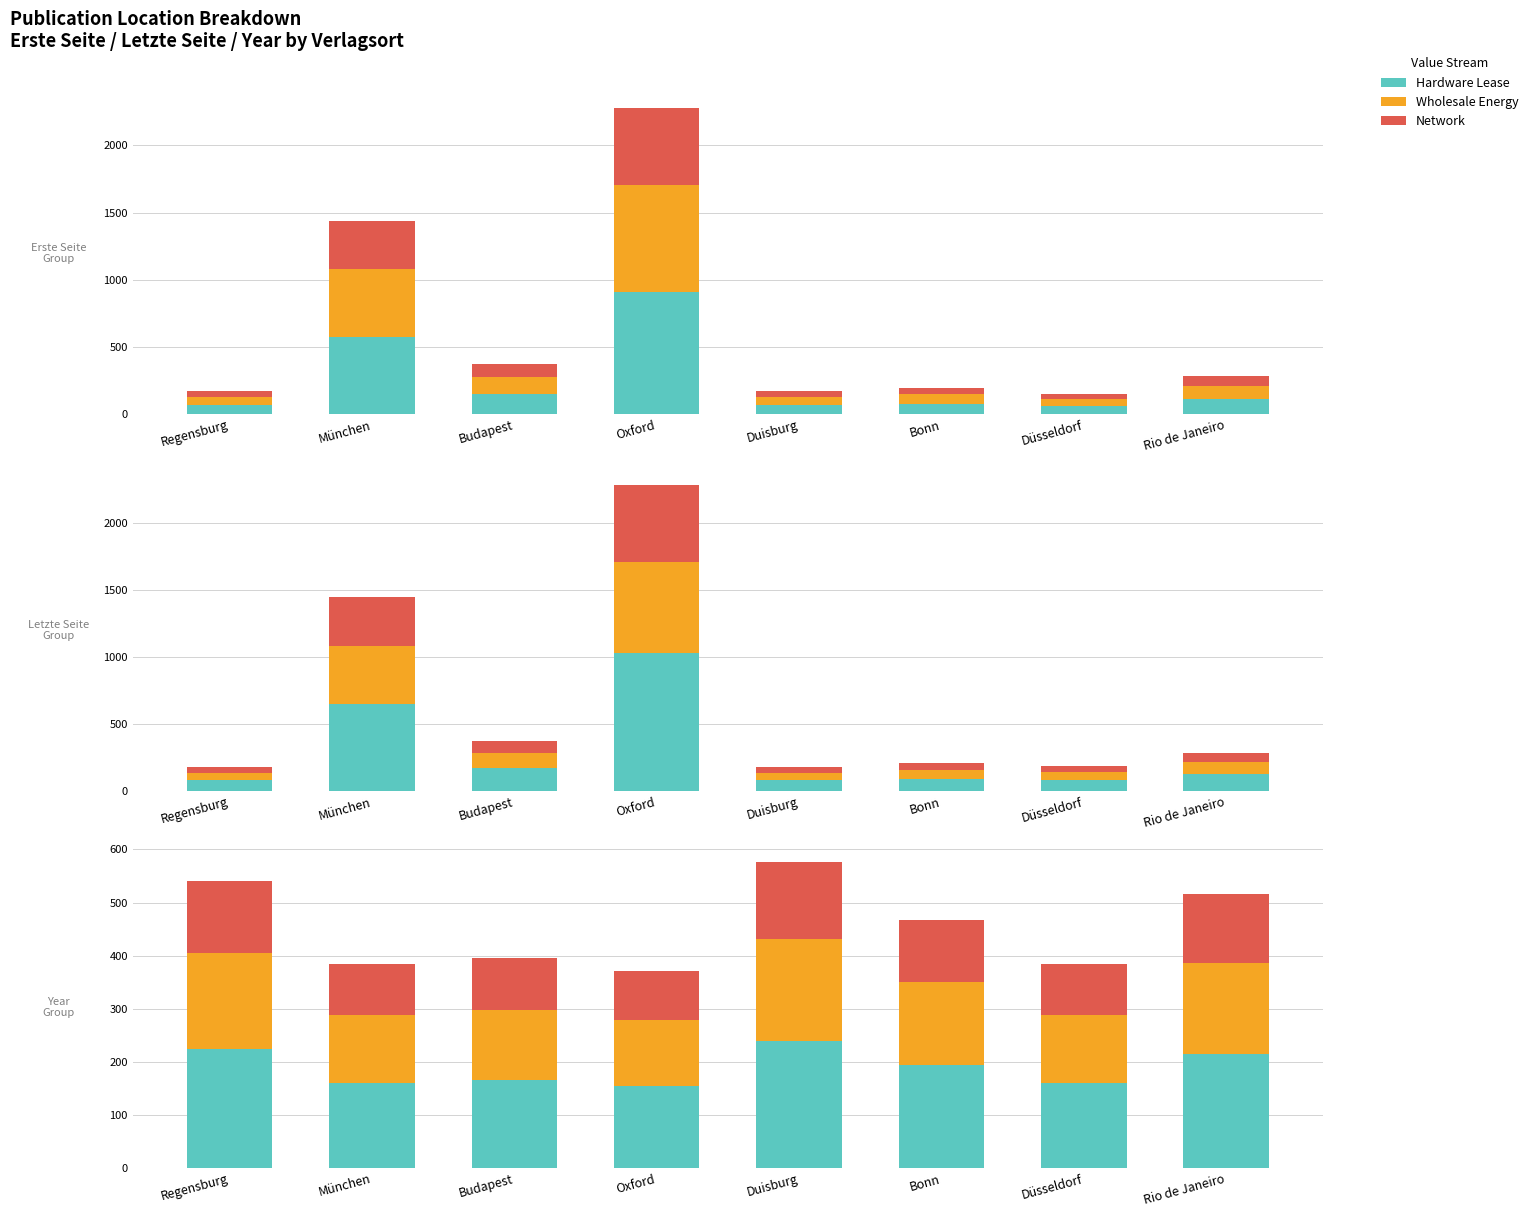

What is the approximate value of Wholesale Energy at Budapest?

132